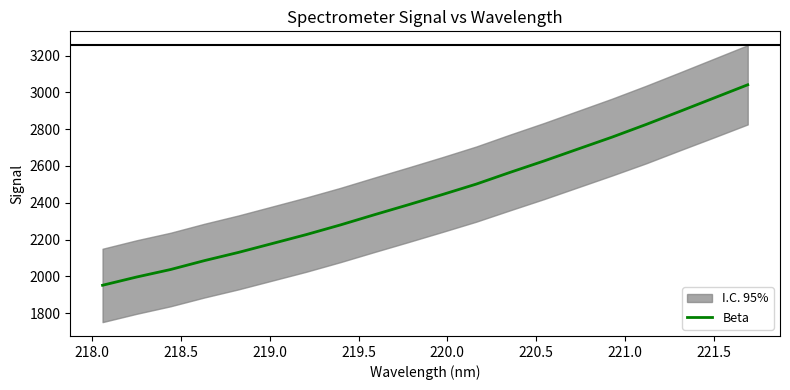

What is the maximum value for Beta?

3041.7